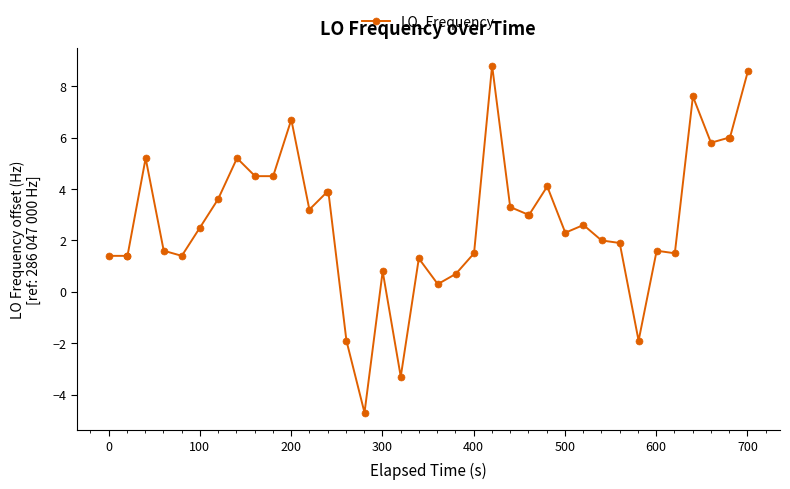

How many positive values are there?

36